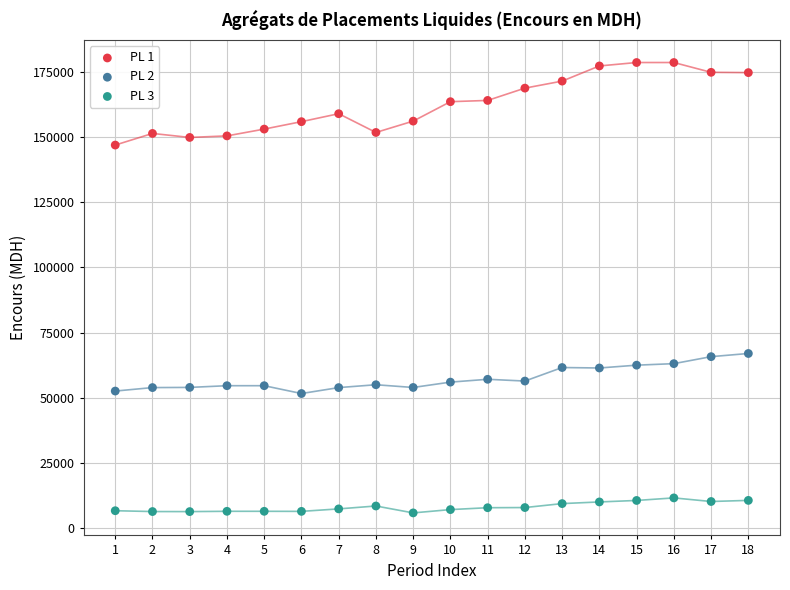

What are all the series names shown in the legend?

PL 1, PL 2, PL 3